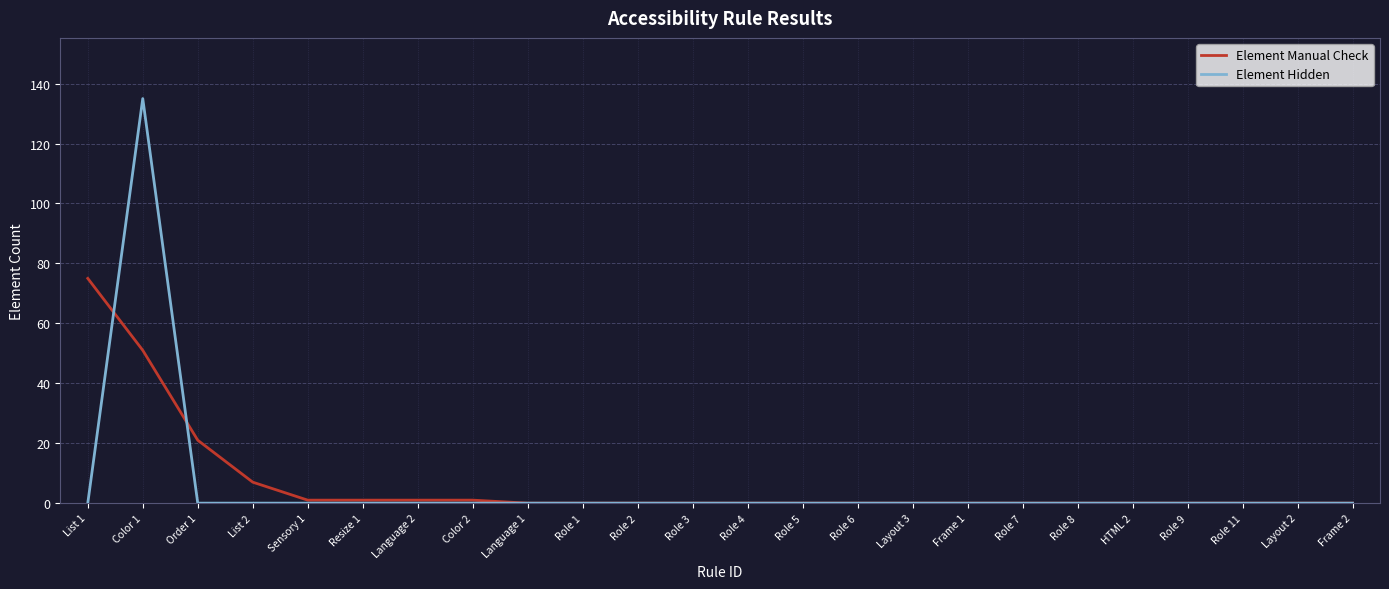

List the series in order of their peak value, lowest first.

Element Manual Check, Element Hidden